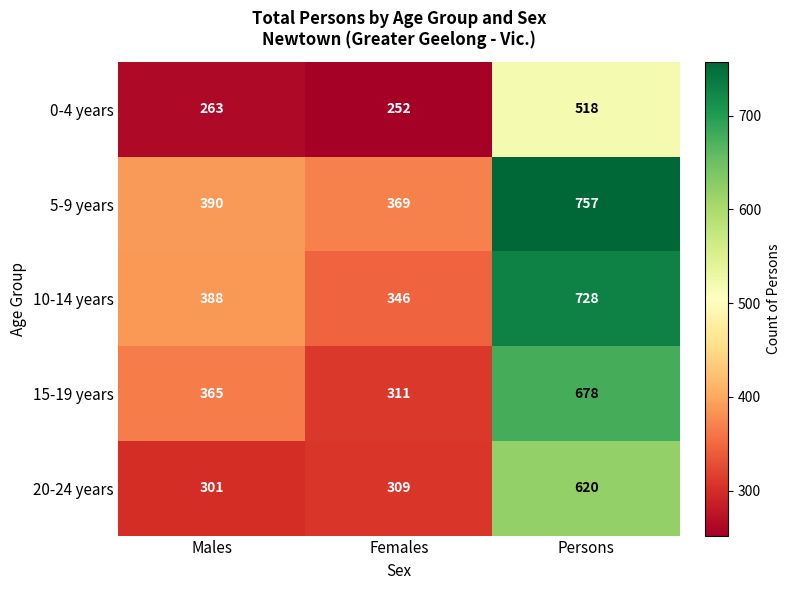

Is it true that 20-24 years equals 309 at Females?

True